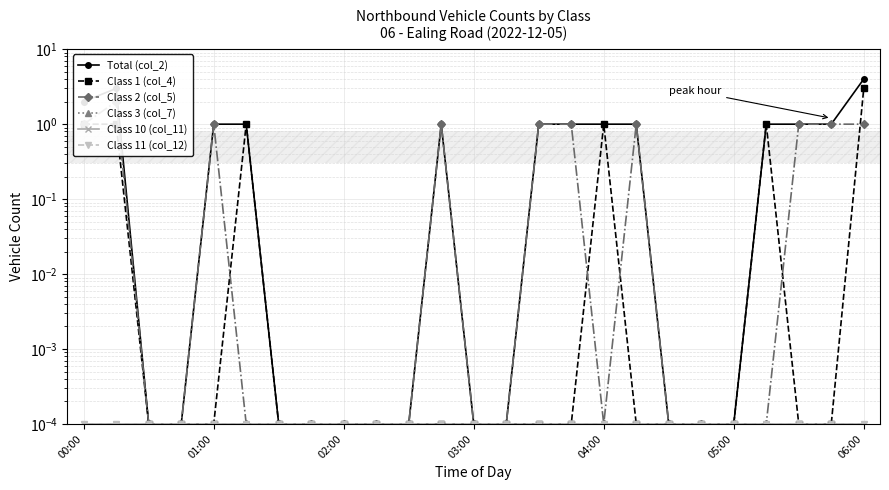

Reading right to left, list all the values displayed in this chart.

Total (col_2): 4.0	1.0	1.0	1.0	0.0	0.0	0.0	1.0	1.0	1.0	1.0	0.0	0.0	1.0	0.0	0.0	0.0	0.0	0.0	1.0	1.0	0.0	0.0	3.0	2.0
Class 1 (col_4): 3.0	0.0	0.0	1.0	0.0	0.0	0.0	0.0	1.0	0.0	0.0	0.0	0.0	0.0	0.0	0.0	0.0	0.0	0.0	1.0	0.0	0.0	0.0	1.0	1.0
Class 2 (col_5): 1.0	1.0	1.0	0.0	0.0	0.0	0.0	1.0	0.0	1.0	1.0	0.0	0.0	1.0	0.0	0.0	0.0	0.0	0.0	0.0	1.0	0.0	0.0	2.0	1.0
Class 3 (col_7): 0.0	0.0	0.0	0.0	0.0	0.0	0.0	0.0	0.0	0.0	0.0	0.0	0.0	0.0	0.0	0.0	0.0	0.0	0.0	0.0	0.0	0.0	0.0	0.0	0.0
Class 10 (col_11): 0.0	0.0	0.0	0.0	0.0	0.0	0.0	0.0	0.0	0.0	0.0	0.0	0.0	0.0	0.0	0.0	0.0	0.0	0.0	0.0	0.0	0.0	0.0	0.0	0.0
Class 11 (col_12): 0.0	0.0	0.0	0.0	0.0	0.0	0.0	0.0	0.0	0.0	0.0	0.0	0.0	0.0	0.0	0.0	0.0	0.0	0.0	0.0	0.0	0.0	0.0	0.0	0.0